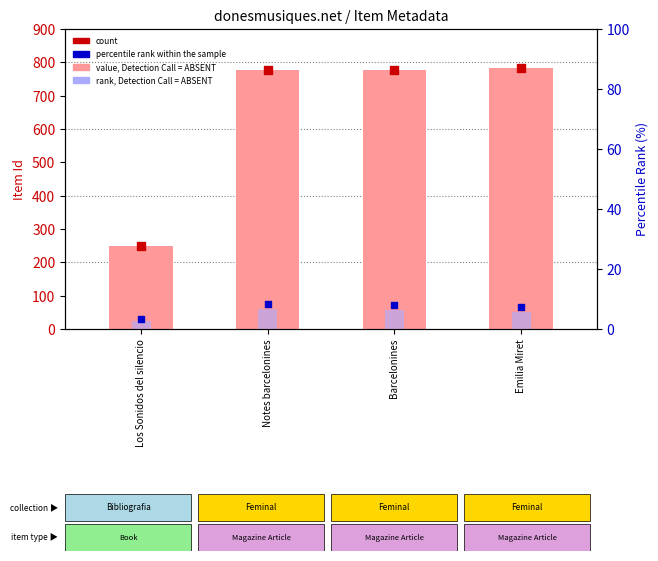

What are all the series names shown in the legend?

value, Detection Call = ABSENT, rank, Detection Call = ABSENT, count, percentile rank within the sample